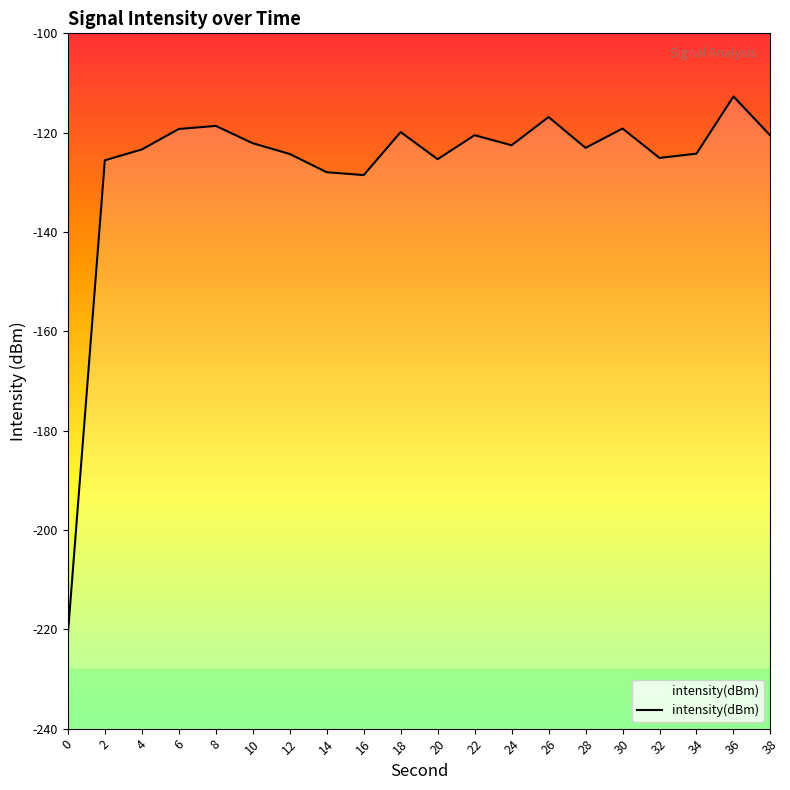

True or false: the data has more than 1 interior local peaks.

True